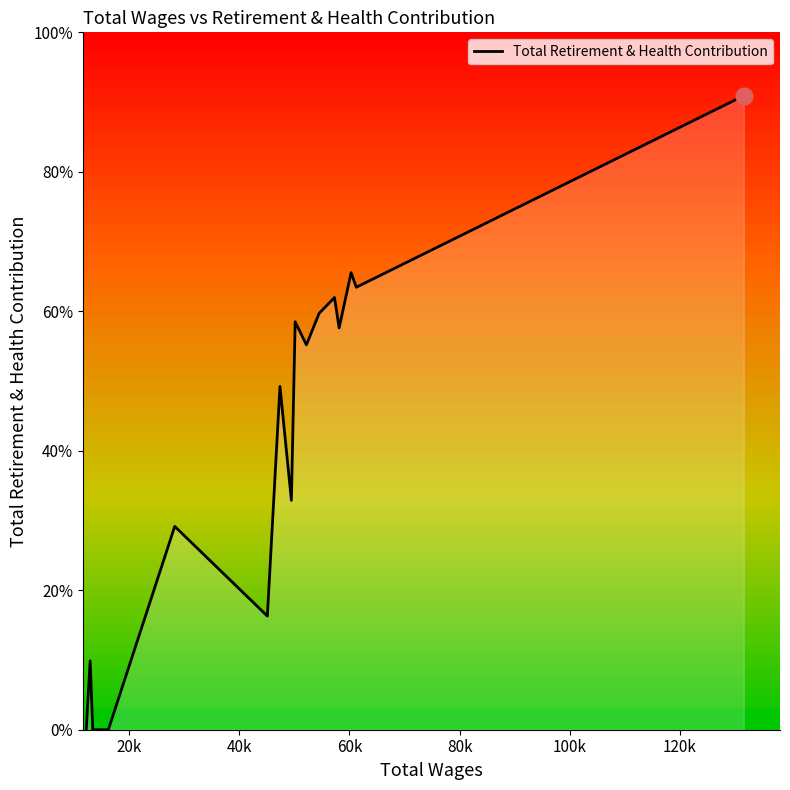

What is the sum of all values?

316875